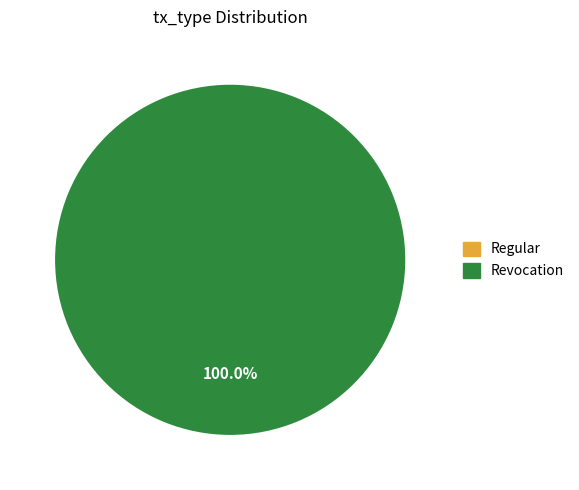

Rank the categories by value from lowest to highest.

Regular, Revocation